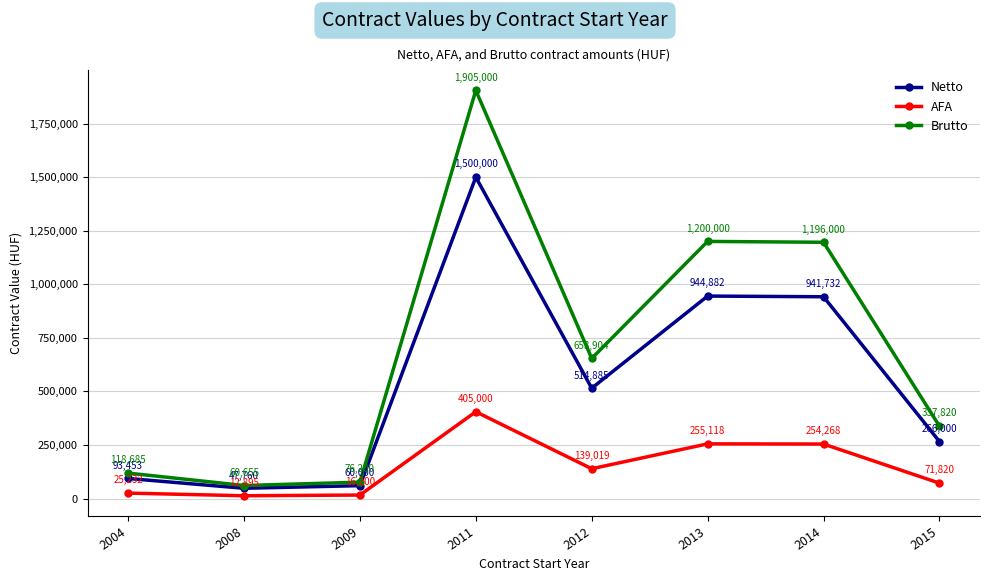

Where is the first local minimum for Netto?

2008